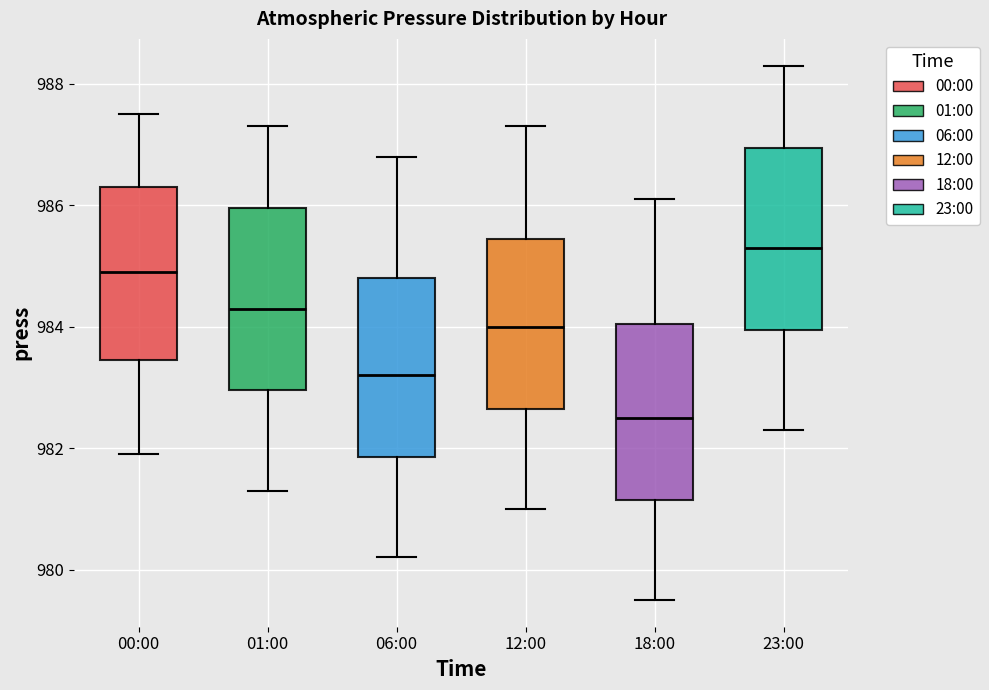

Reading left to right, read every box against the y-axis: the position of its median line, the range the box covers, and the ends of its whiskers. The values are not printed on the chart, so give them approximately, as read against the axis.

00:00: median 985.0, box 983.4 to 986.4, whiskers 982.0 to 987.6
01:00: median 984.4, box 983.0 to 986.0, whiskers 981.4 to 987.4
06:00: median 983.2, box 981.8 to 984.8, whiskers 980.2 to 986.8
12:00: median 984.0, box 982.6 to 985.4, whiskers 981.0 to 987.4
18:00: median 982.6, box 981.2 to 984.0, whiskers 979.6 to 986.2
23:00: median 985.4, box 984.0 to 987.0, whiskers 982.4 to 988.4